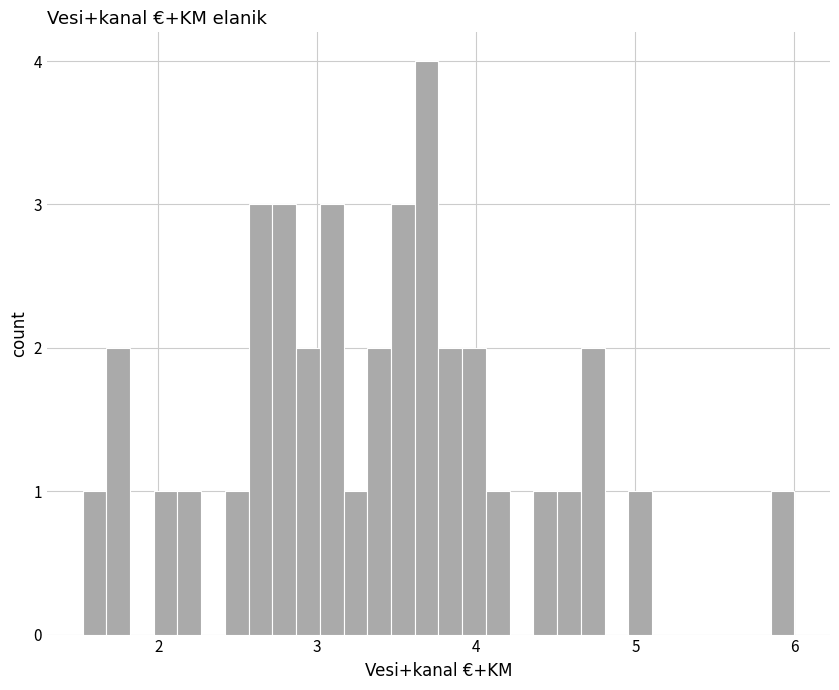

Read against the x-axis, roughly where is the centre of the tallest bar?

3.7